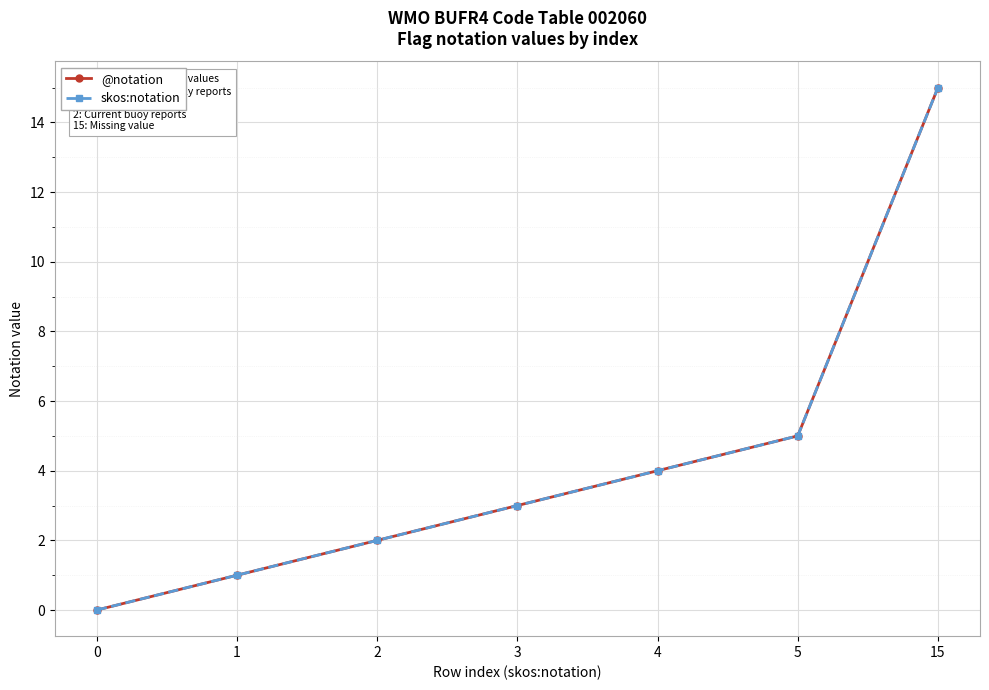

At which category is the sum across all series the highest?

15